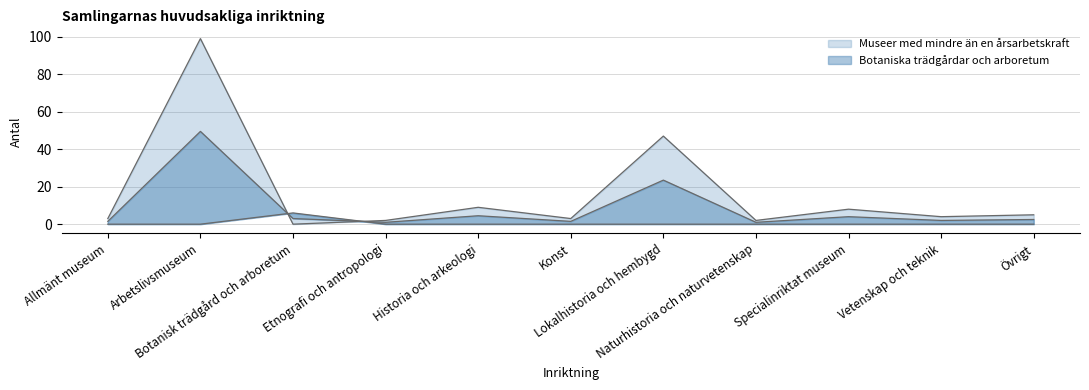

Where is Museer med mindre än en årsarbetskraft nearest to the value 49?

Lokalhistoria och hembygd